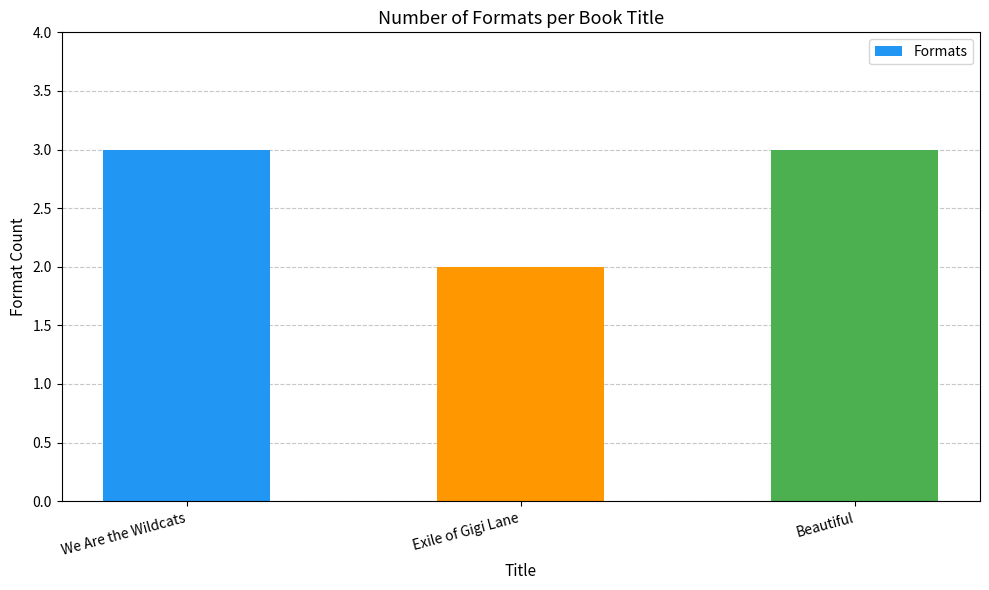

What is the ratio of the value at Beautiful to the value at Exile of Gigi Lane?

1.5